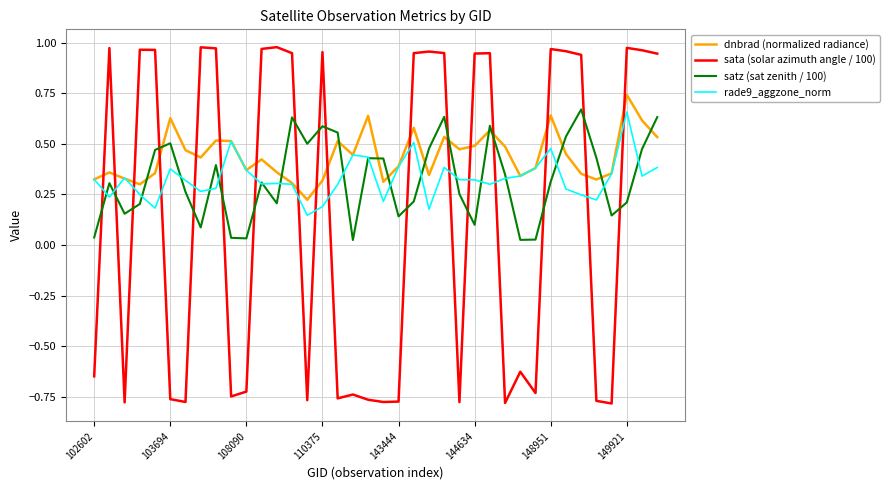

What is the sum of all rade9_aggzone_norm values?

12.5